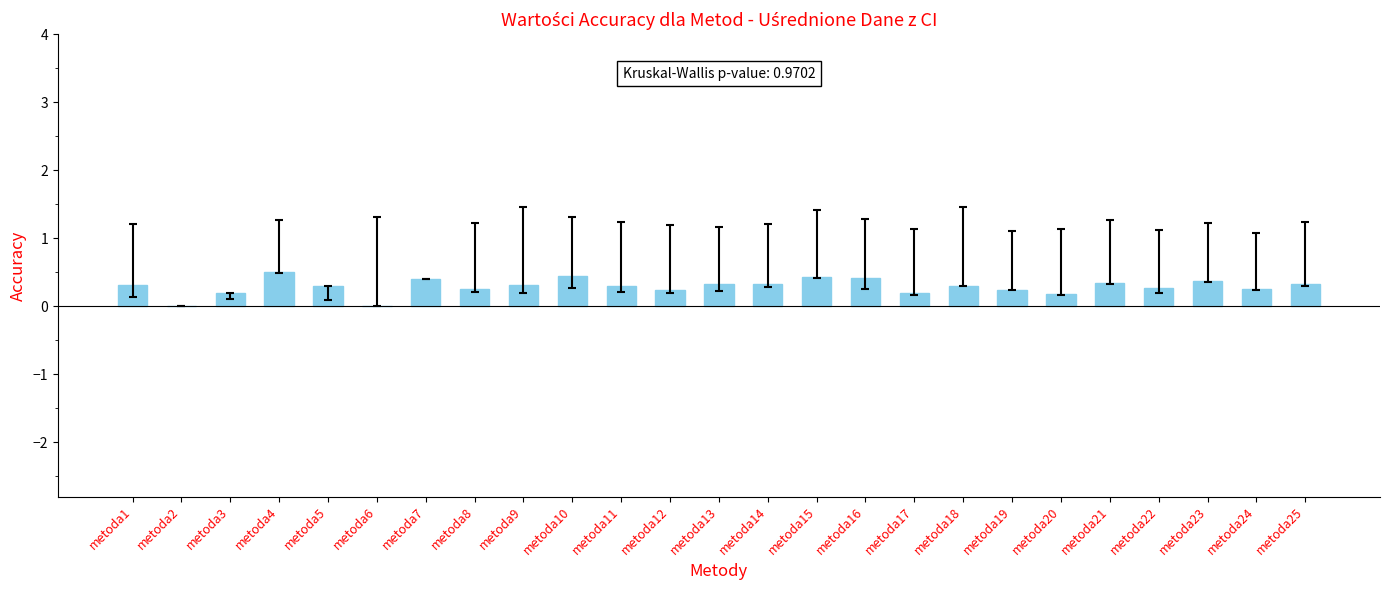

What is the sum of the values at metoda18 and metoda24?

0.6